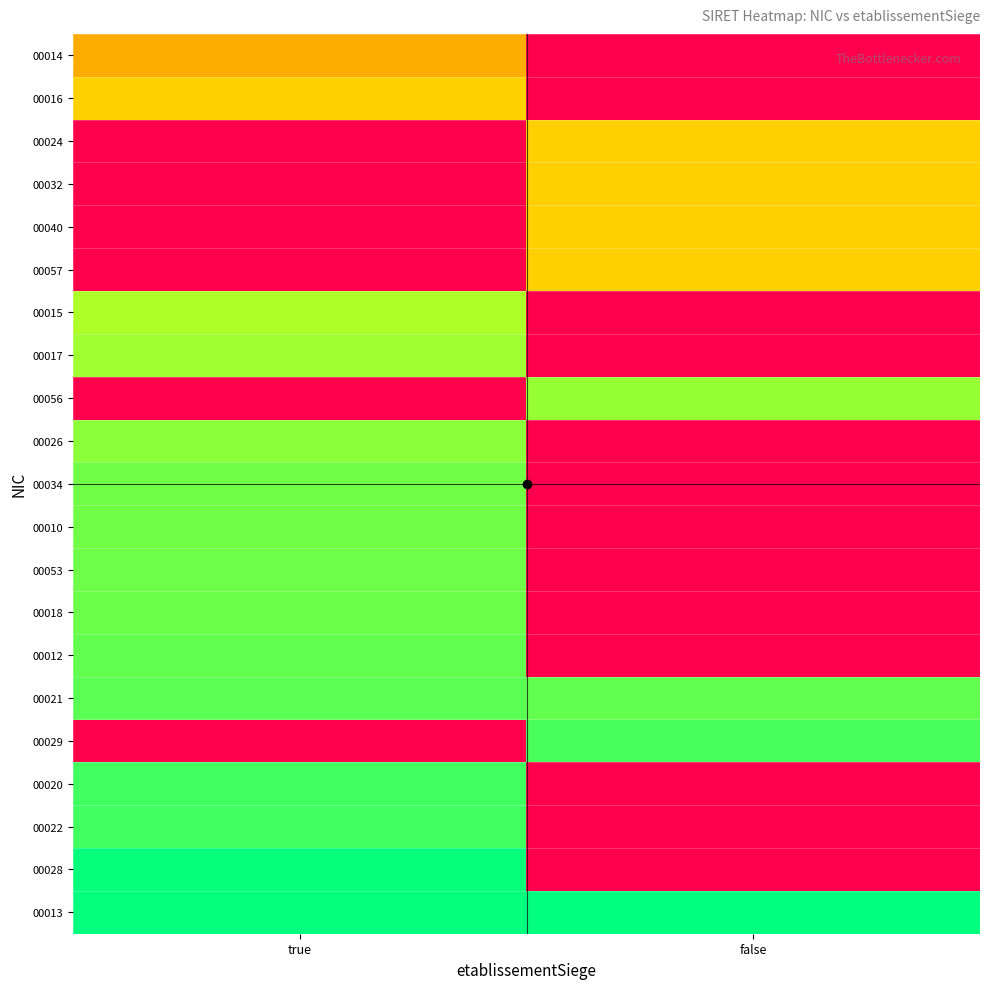

At how many categories does at least one series exceed 0?

2